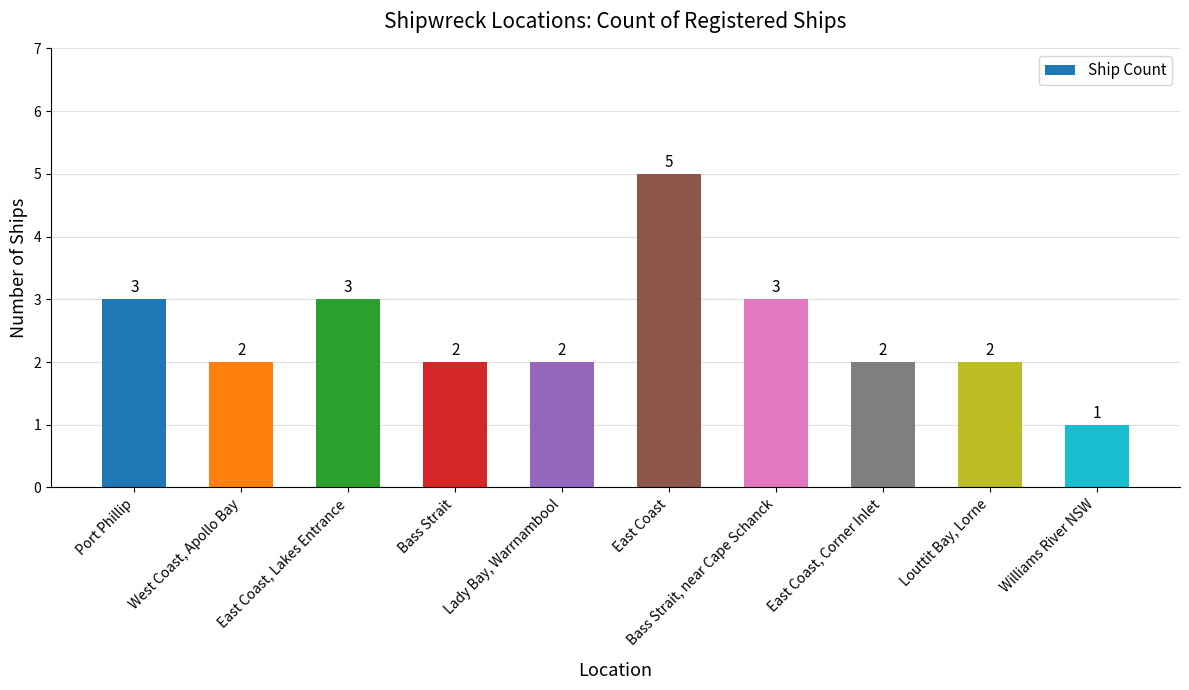

What is the sum of the values at Williams River NSW and Port Phillip?

4